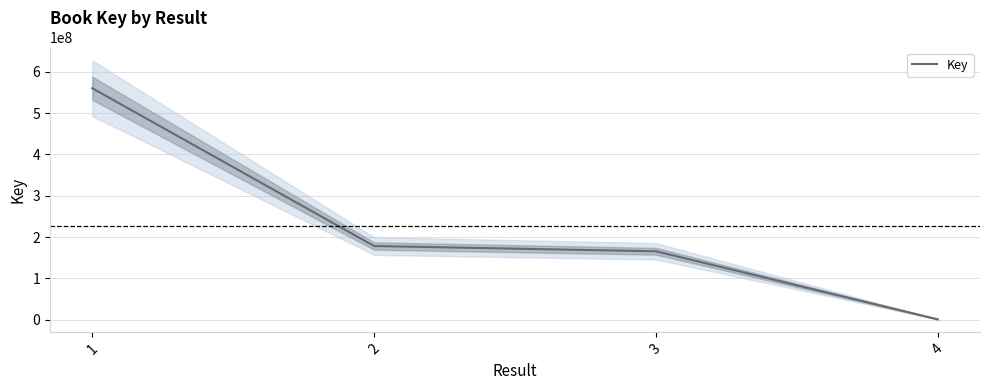

What is the difference between the maximum and minimum values?

559068119